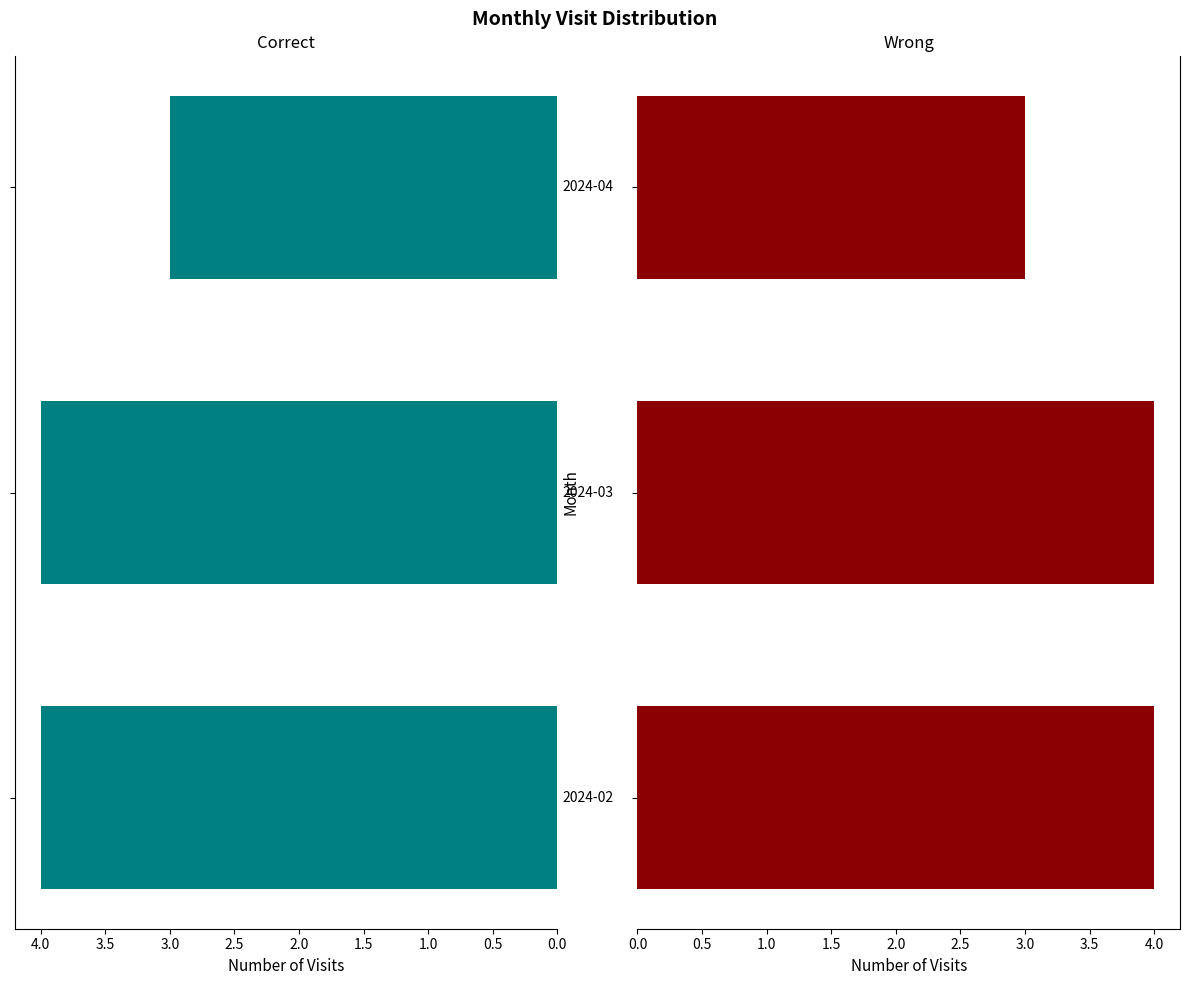

The value at 0.5 is 4. True or false?

True